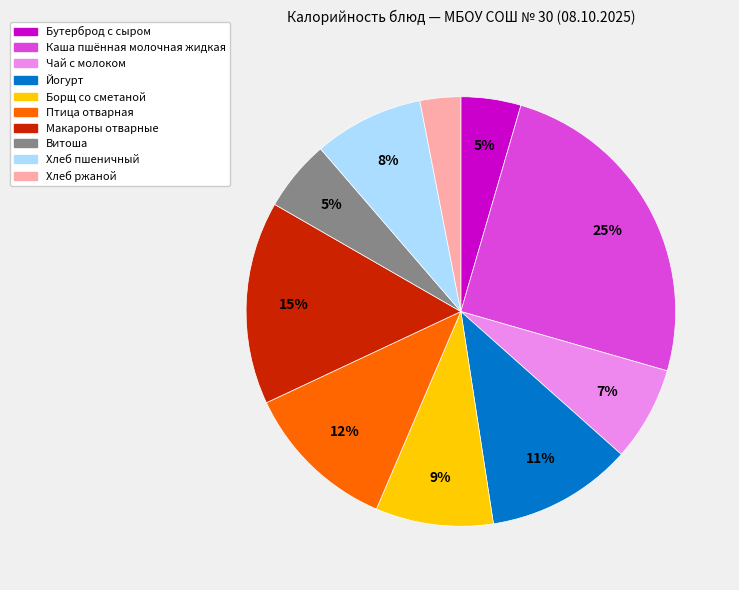

To the nearest percent, what percentage of the pie is Борщ со сметаной?

9%